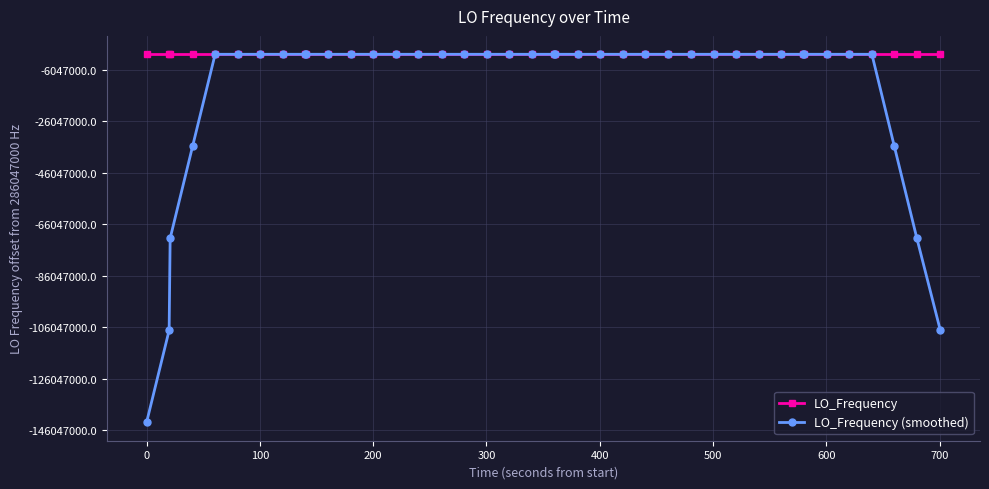

Is this an area chart (filled region under the line)?

No